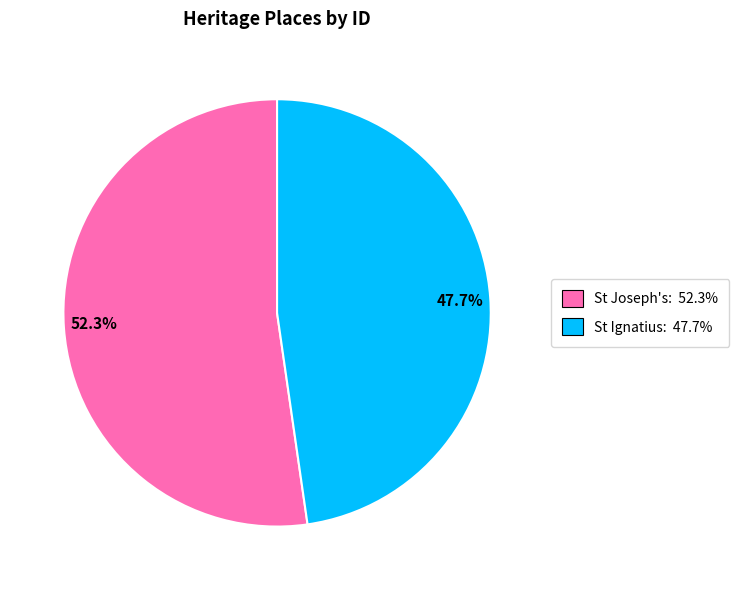

Which has a higher value, 47.7% or 52.3%?

52.3%